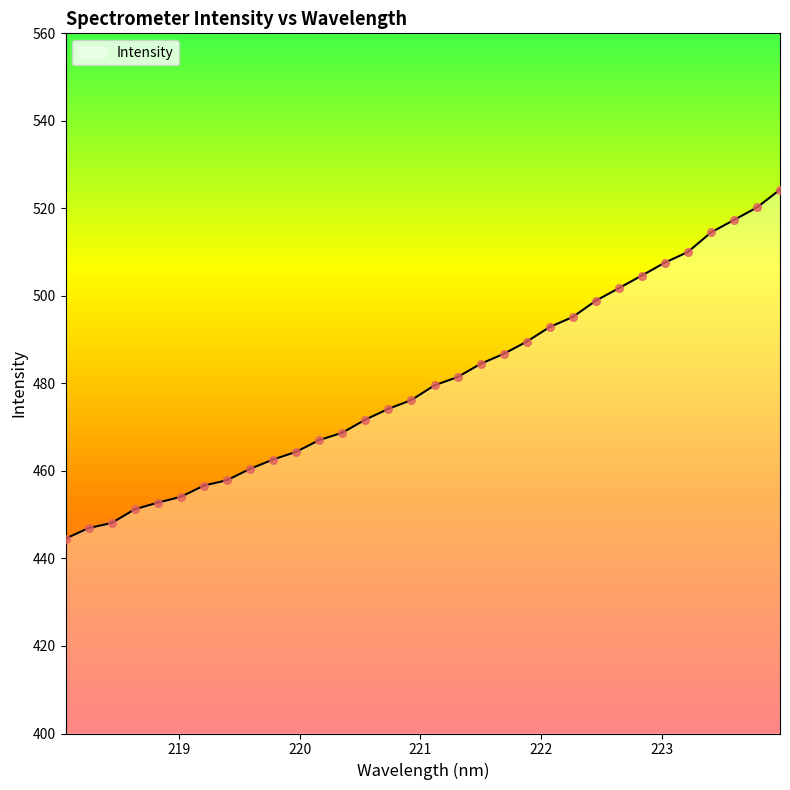

What is the smallest value displayed?

444.5